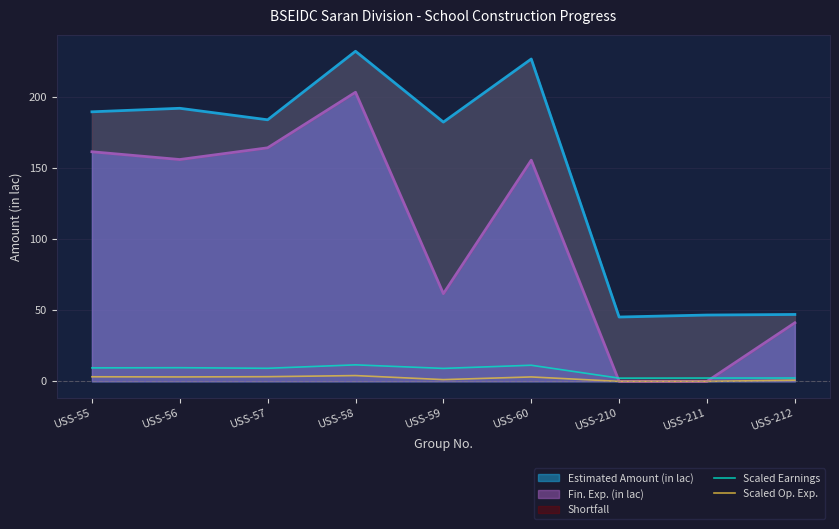

True or false: Scaled Earnings and Scaled Op. Exp. cross at least once.

False